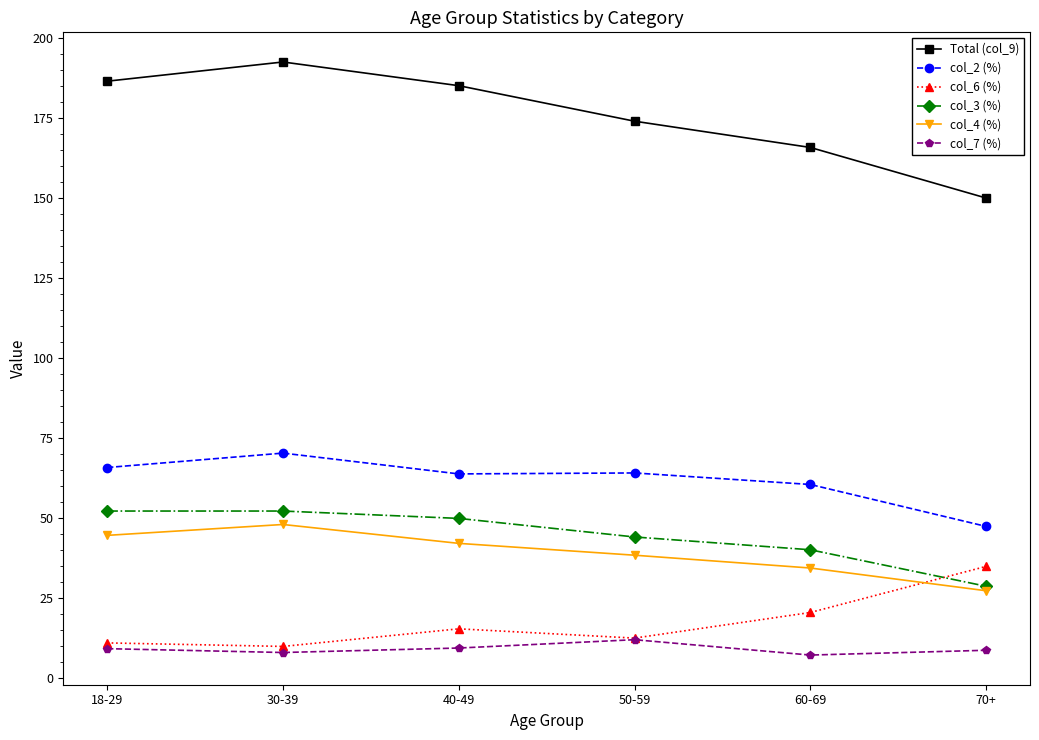

What are all the series names shown in the legend?

Total (col_9), col_2 (%), col_6 (%), col_3 (%), col_4 (%), col_7 (%)